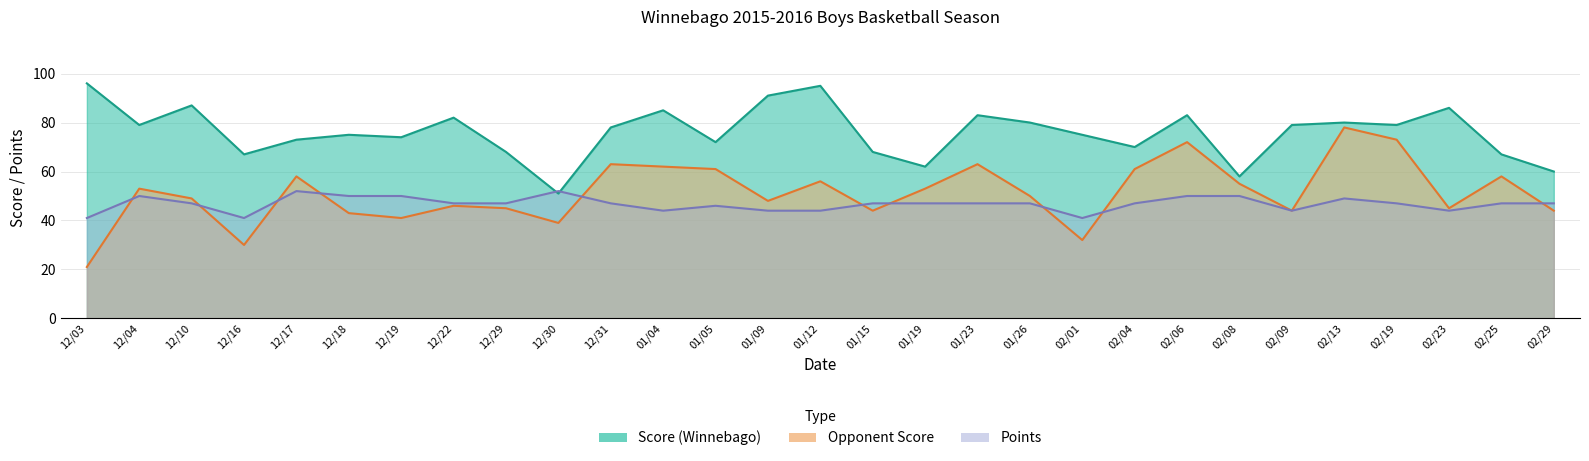

Rank the series at 01/23 from highest to lowest value.

Score (Winnebago), Opponent Score, Points